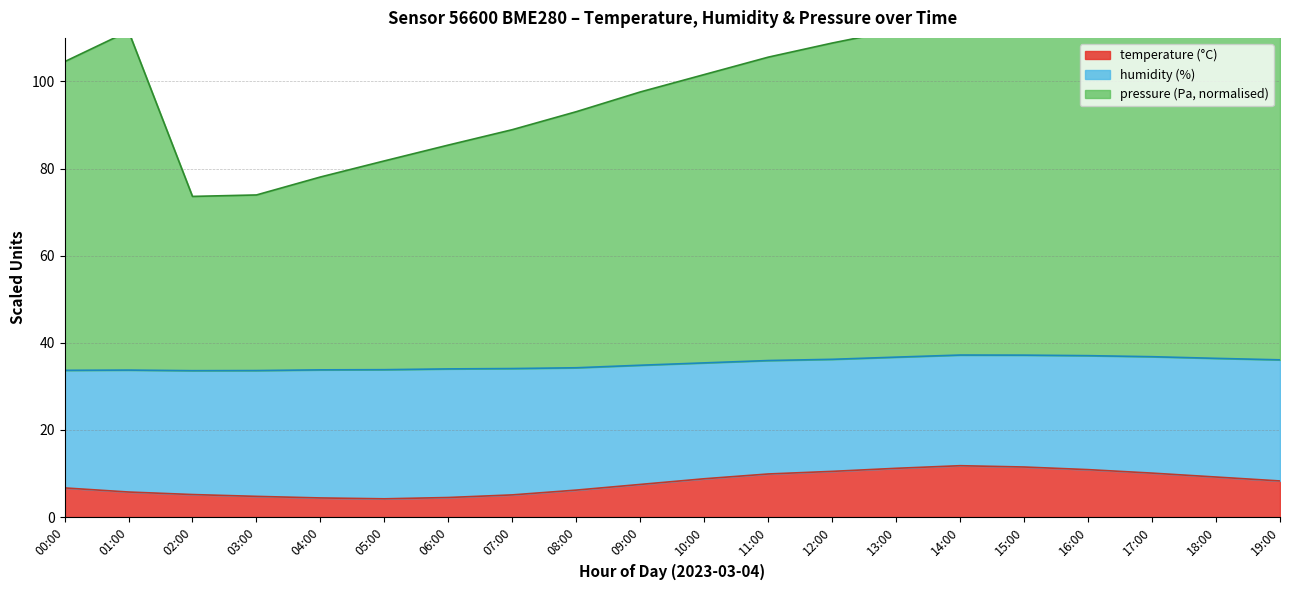

Is the value of temperature at 06:00 greater than the value of pressure at 09:00?

No